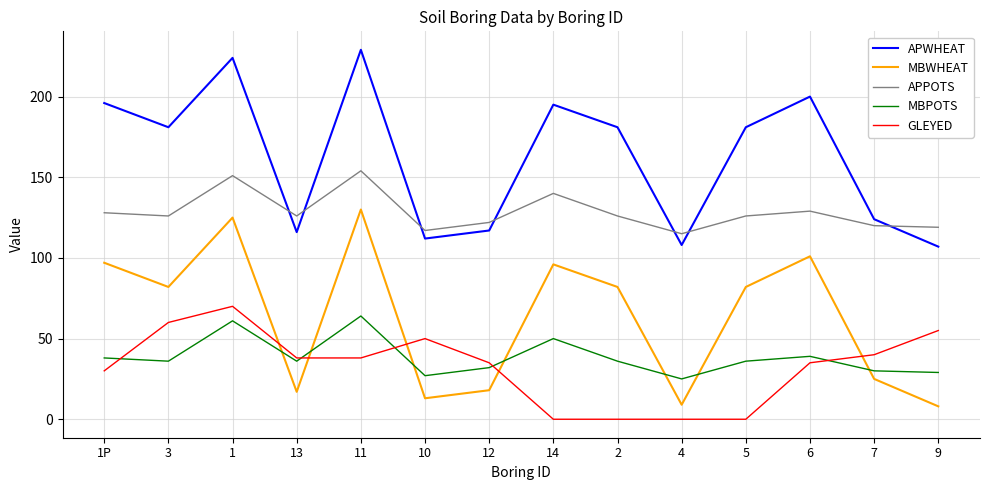

True or false: MBPOTS has more than 2 interior local peaks.

True